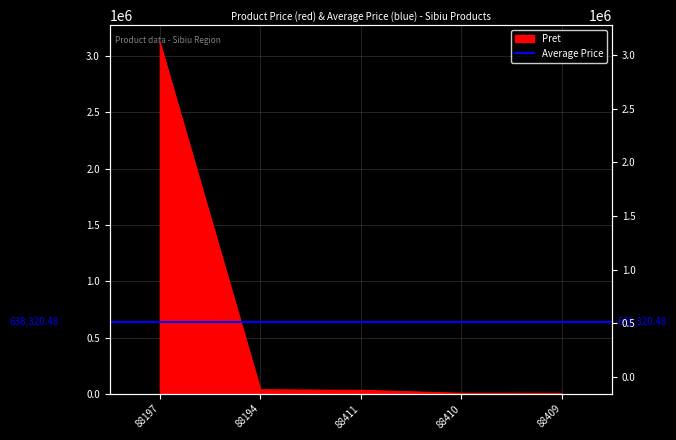

Between 88197 and 88194, which is larger?

88197